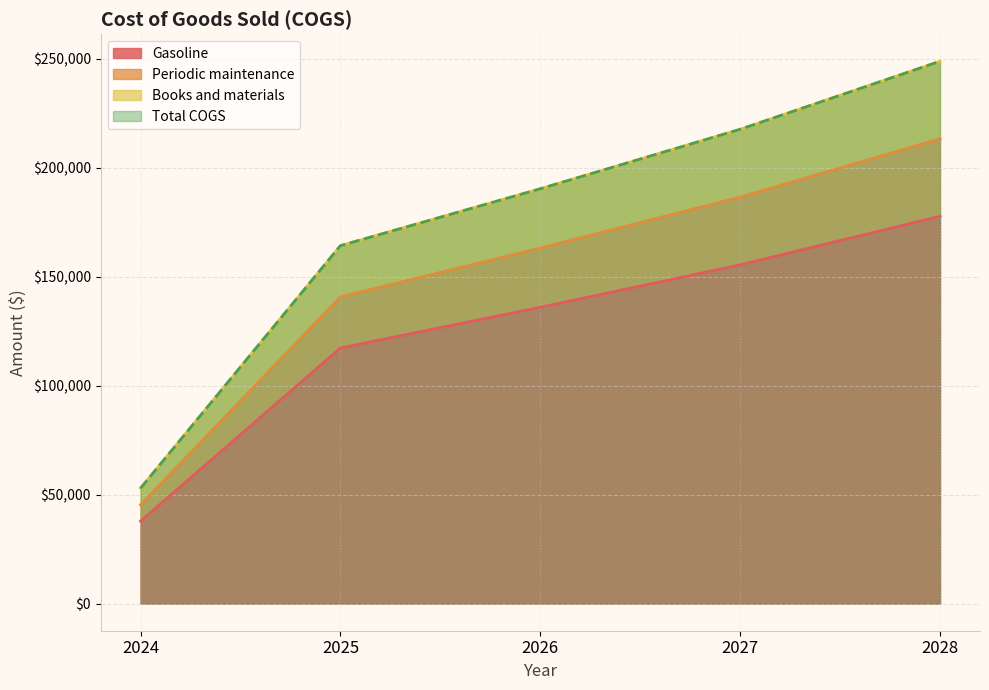

Rank the categories by Gasoline value from highest to lowest.

2028, 2027, 2026, 2025, 2024